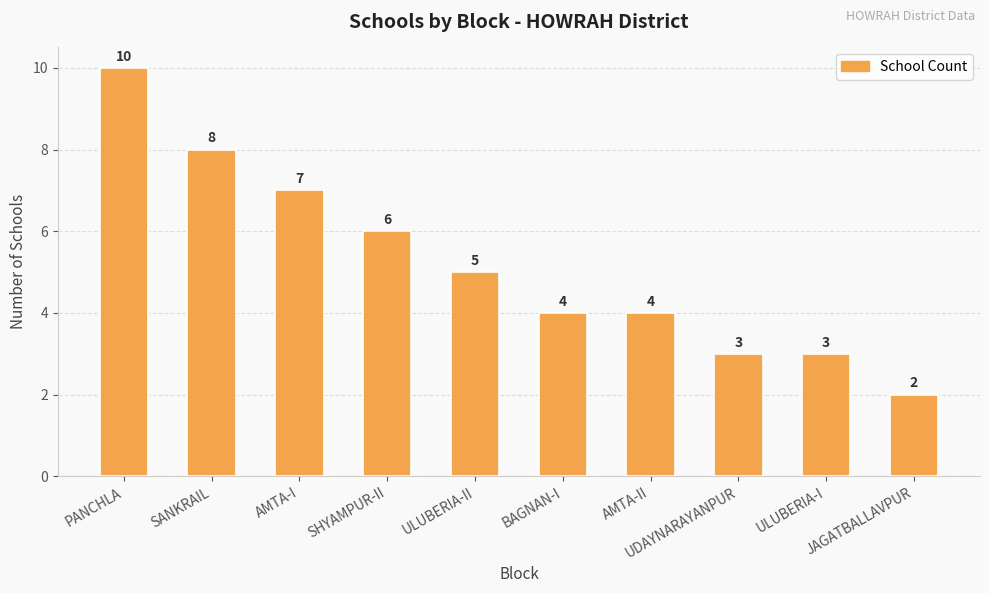

What is the difference between the maximum and minimum values?

8